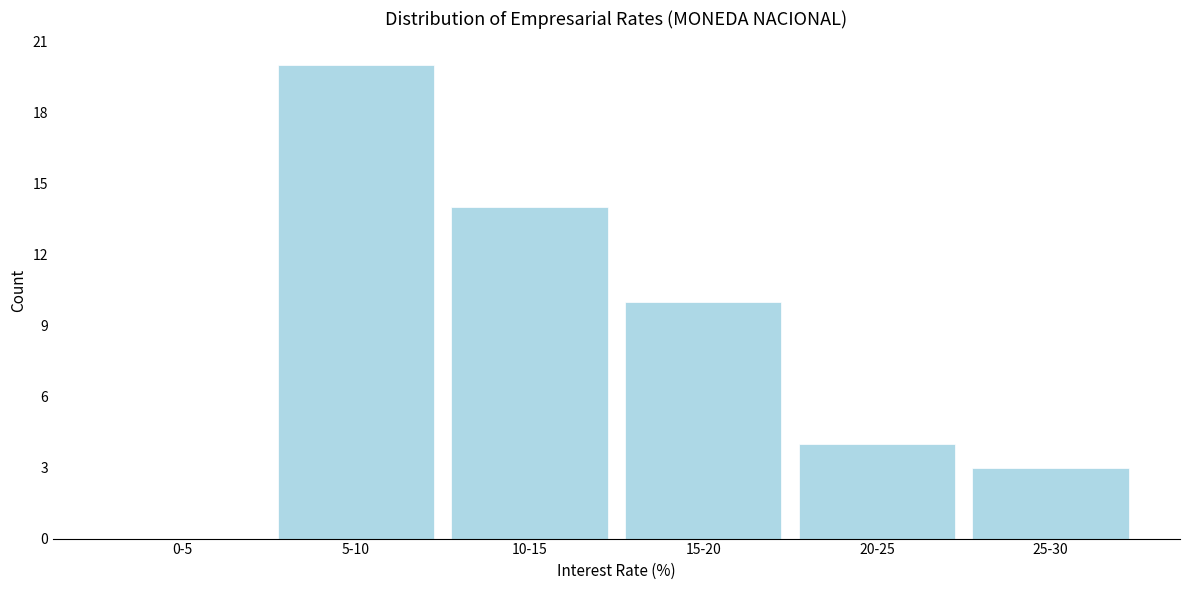

Reading left to right, list all the values displayed in this chart.

0-5=0	5-10=20	10-15=14	15-20=10	20-25=4	25-30=3